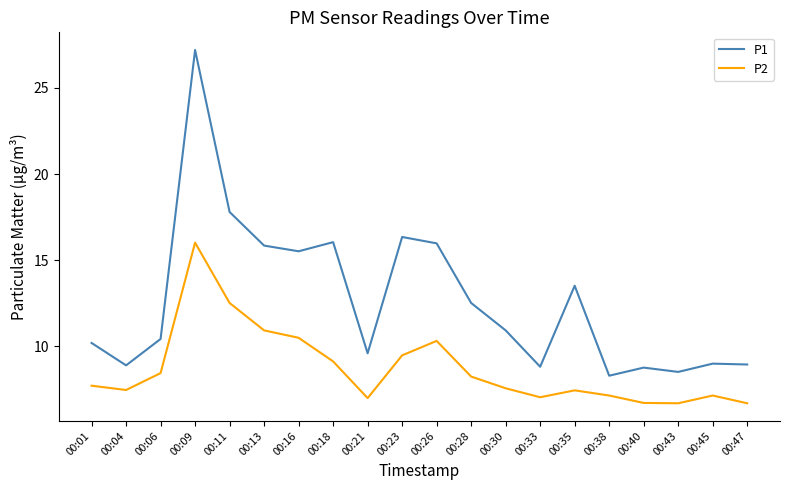

At 00:43, list the series in order from smallest to largest.

P2, P1